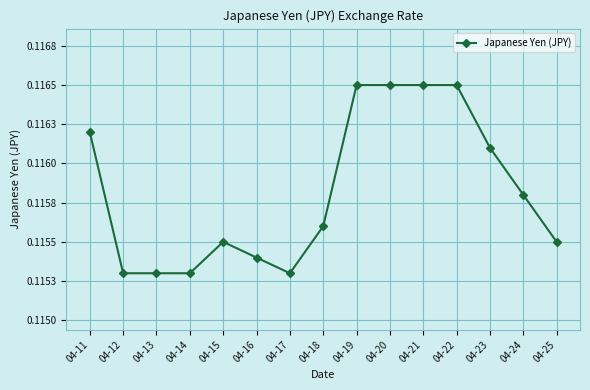

What is the smallest value displayed?

0.1